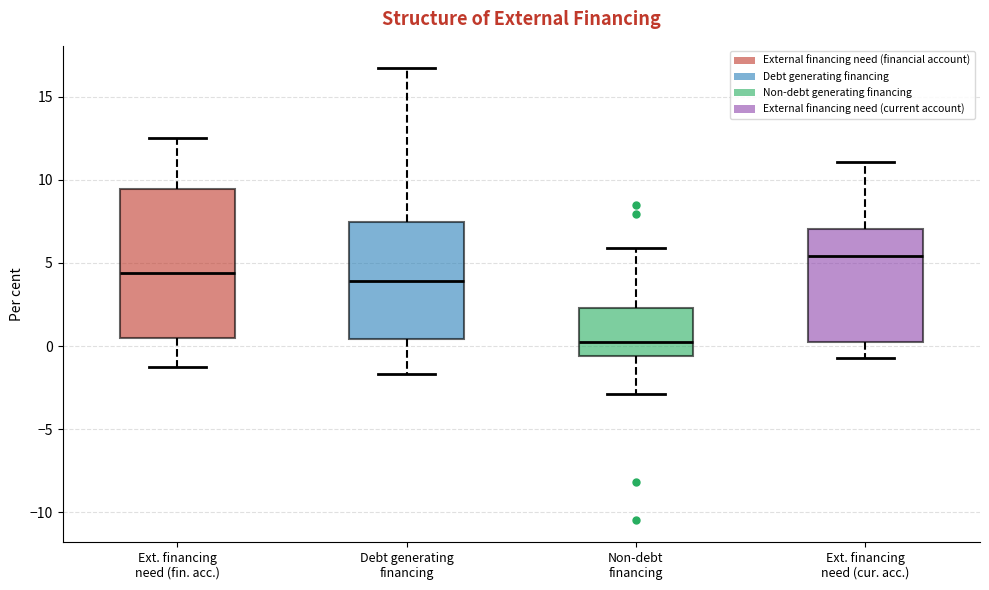

Which box is the tallest, from its lower edge to its upper edge?

Ext. financing need (fin. acc.)